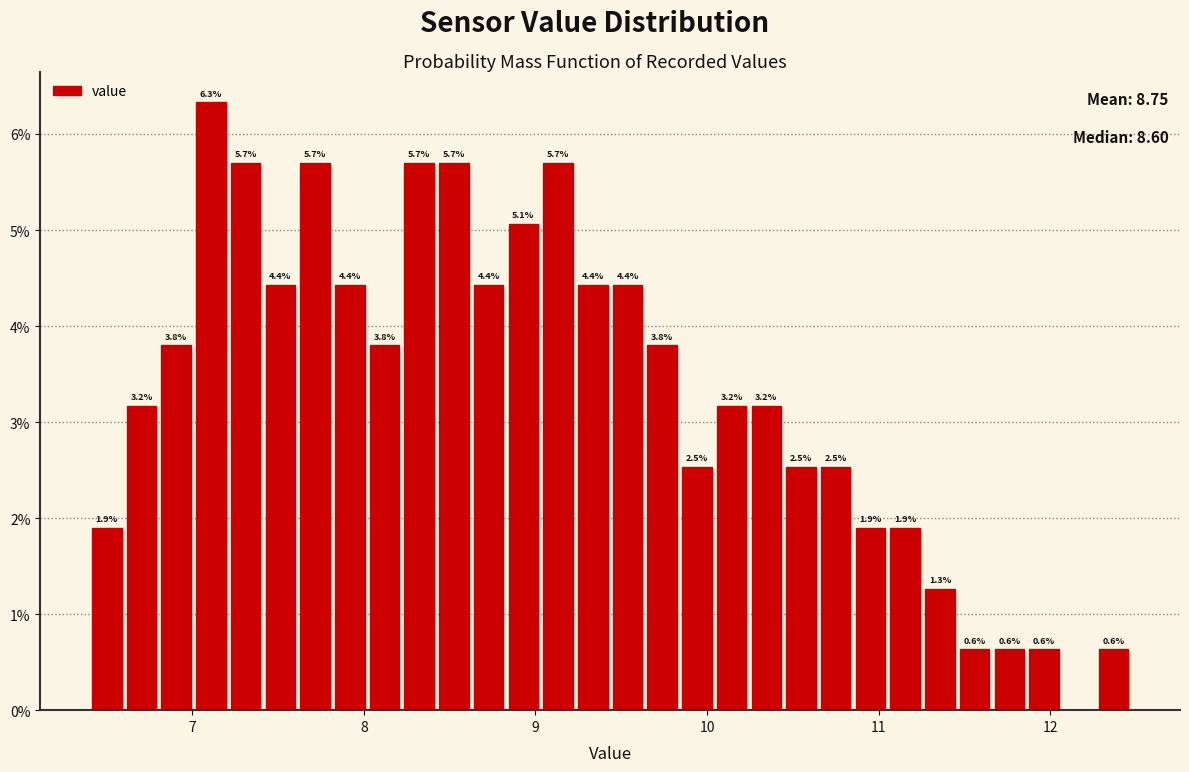

Around what value on the x-axis is the tallest bar? Give the approximate position of its centre, as read against the axis.

7.1